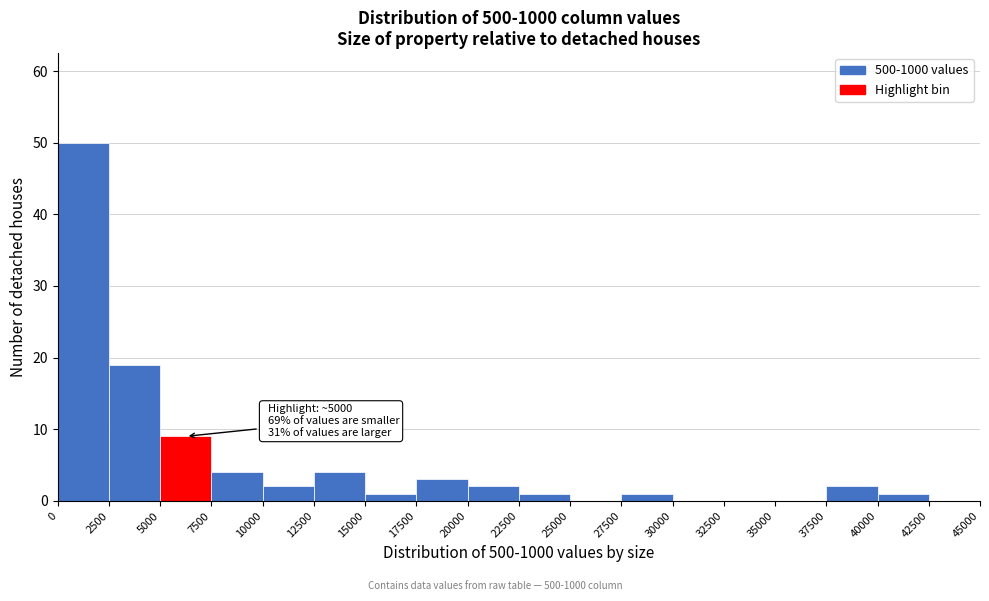

Over which range of the x-axis is the bar tallest?

0 to 2500